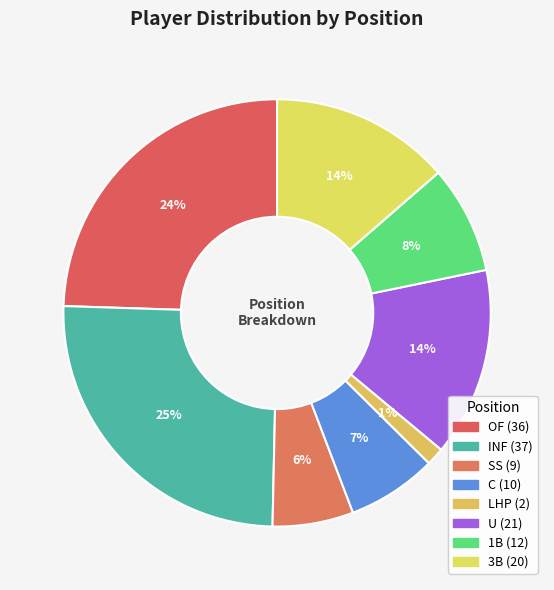

Is the sum of LHP and SS greater than half?

No